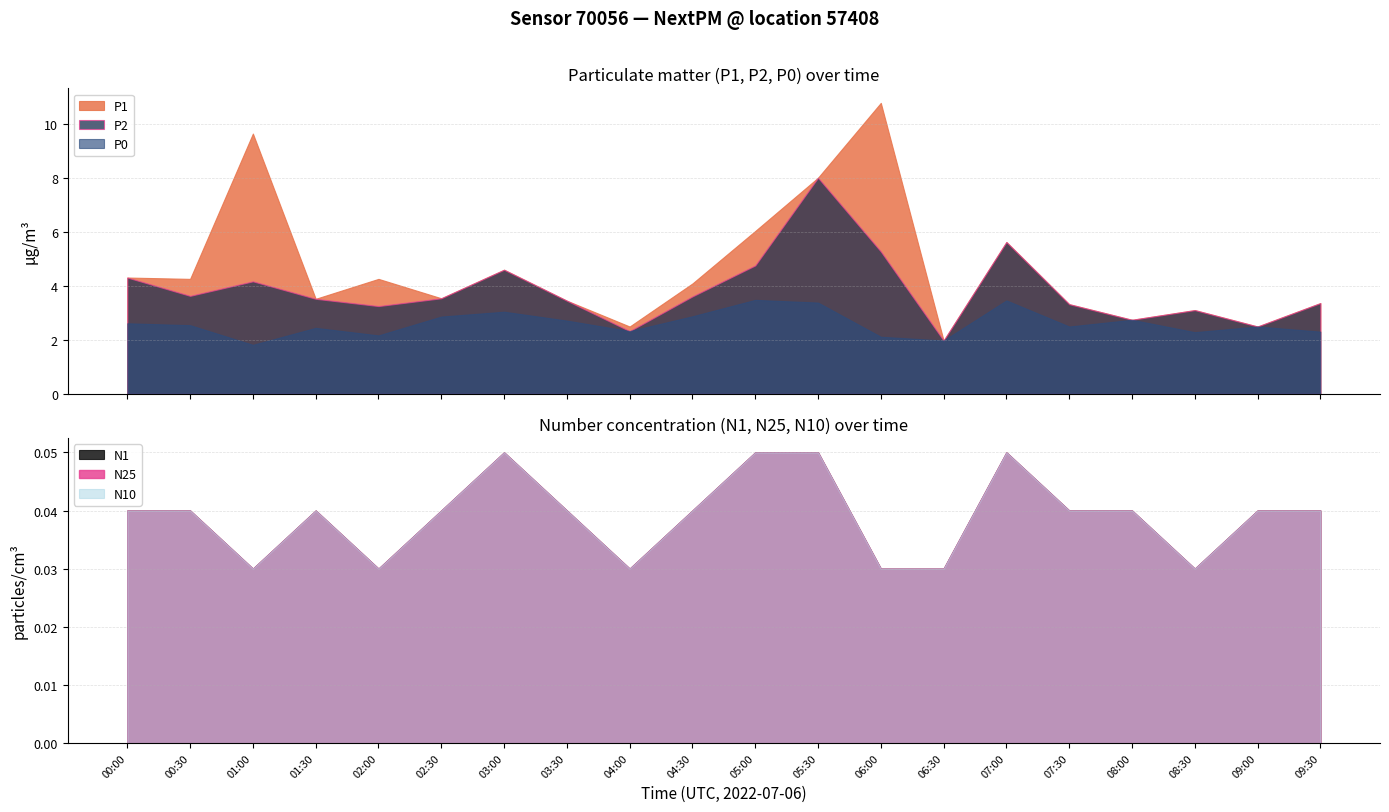

Is it true that N10 equals 0.0 at 00:00?

True